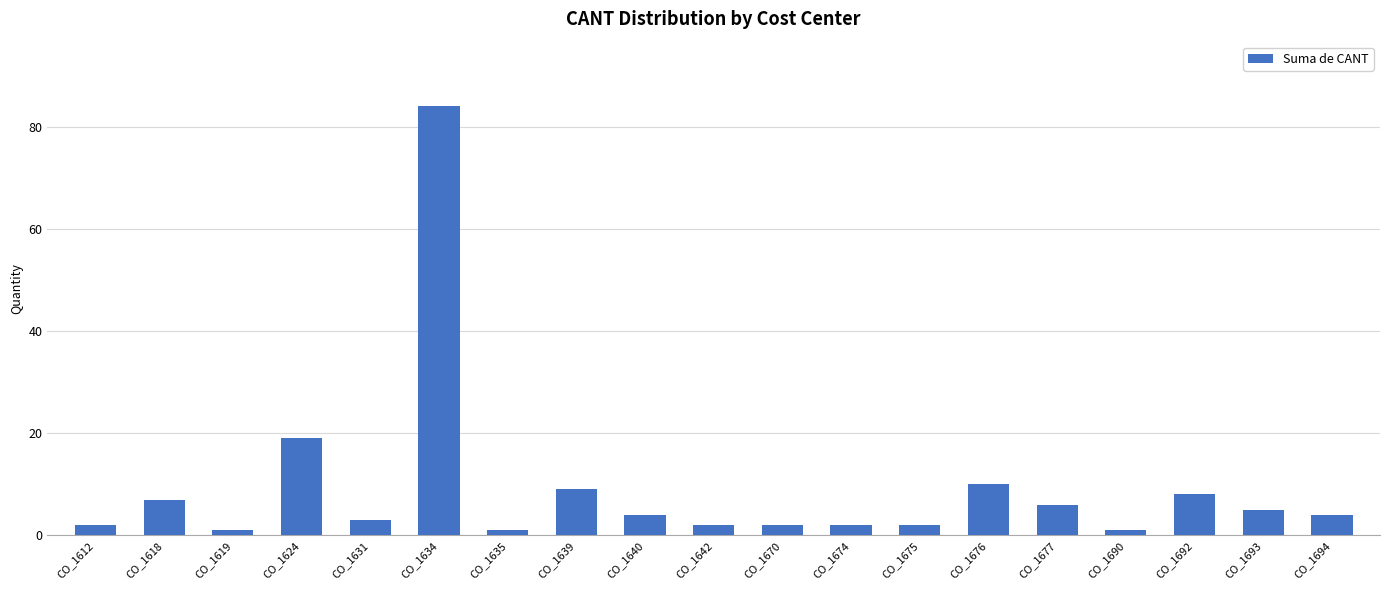

What is the maximum value shown in the chart?

84